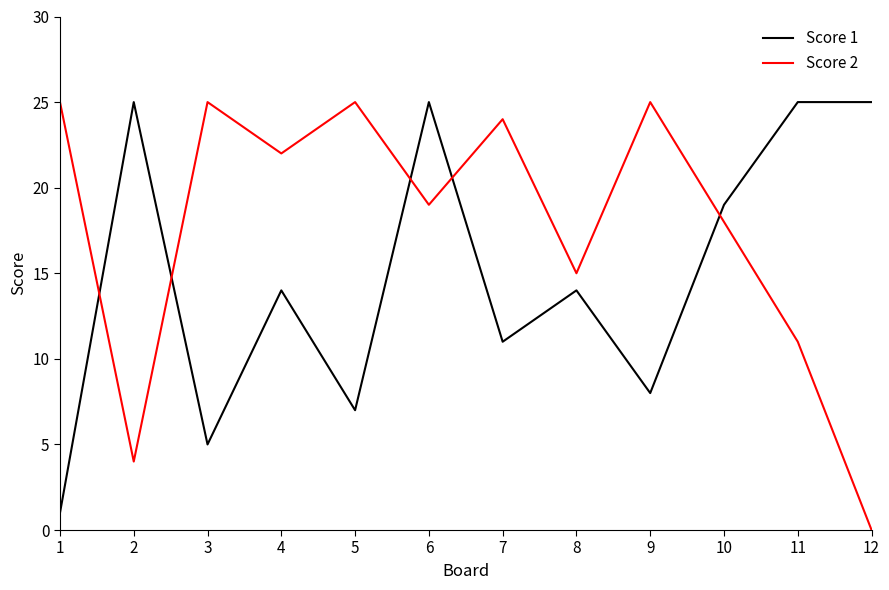

Rank the series at 6 from lowest to highest value.

Score 2, Score 1